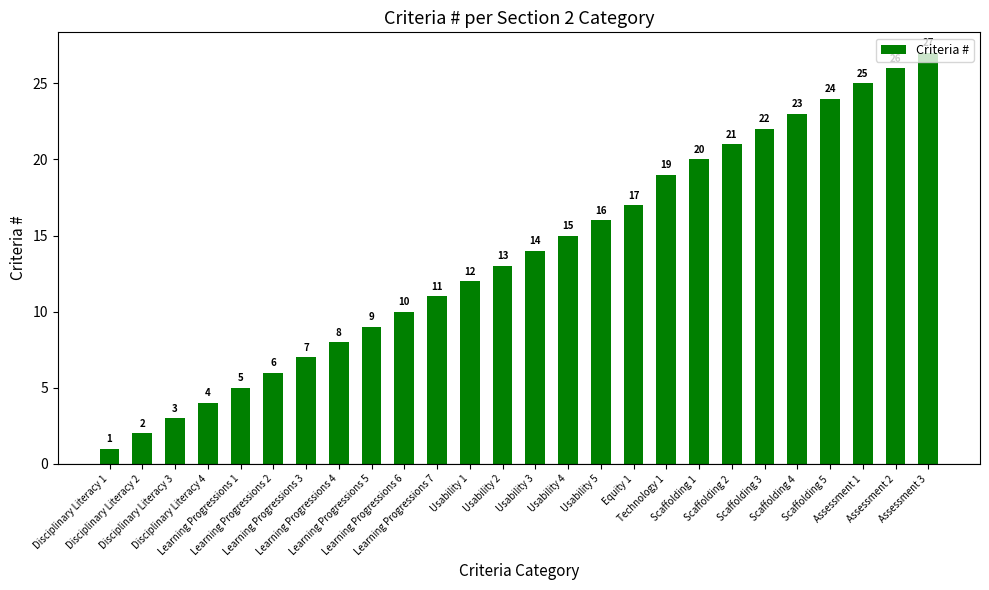

Reading right to left, extract all data points from this chart.

27	26	25	24	23	22	21	20	19	17	16	15	14	13	12	11	10	9	8	7	6	5	4	3	2	1